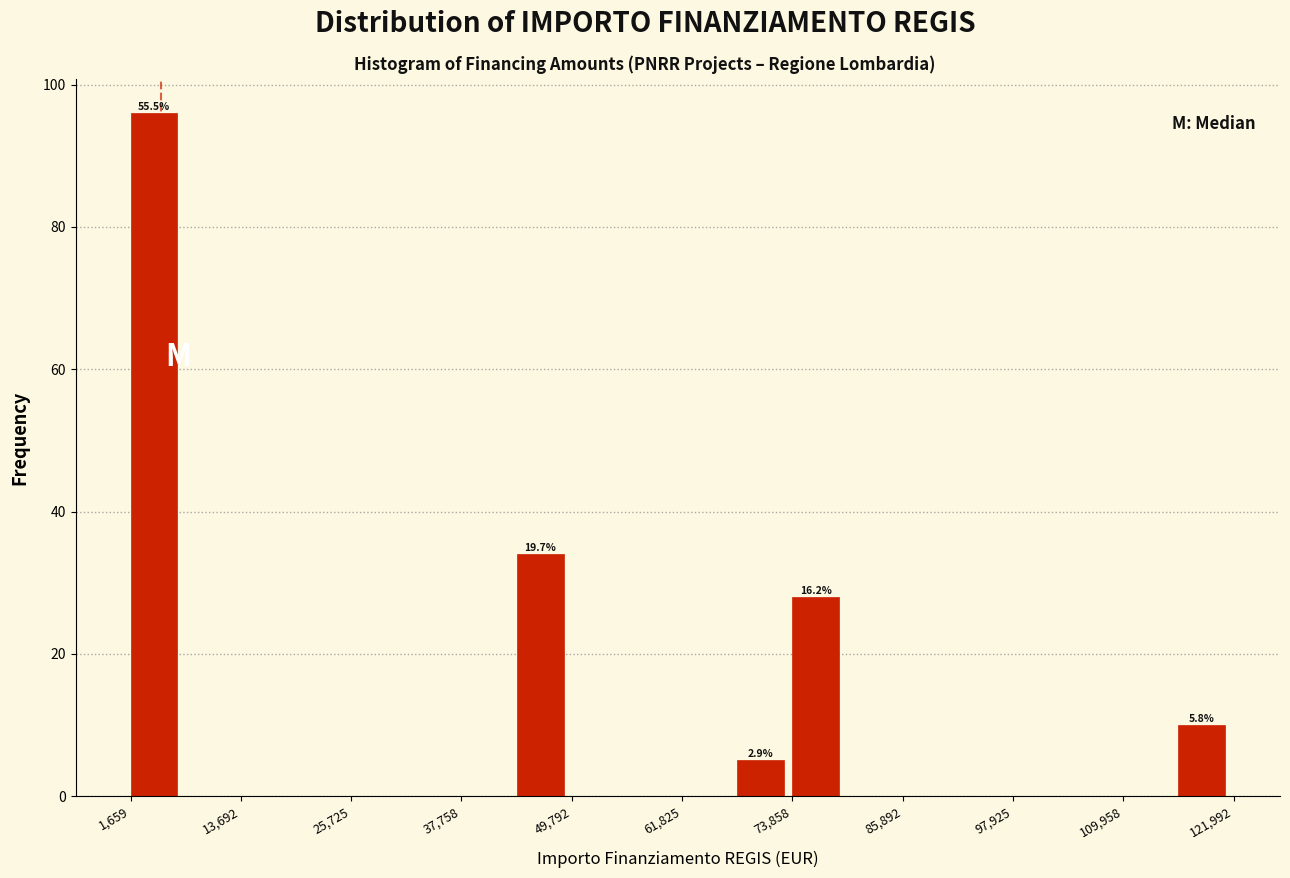

Read against the x-axis, roughly where is the centre of the tallest bar?

4000